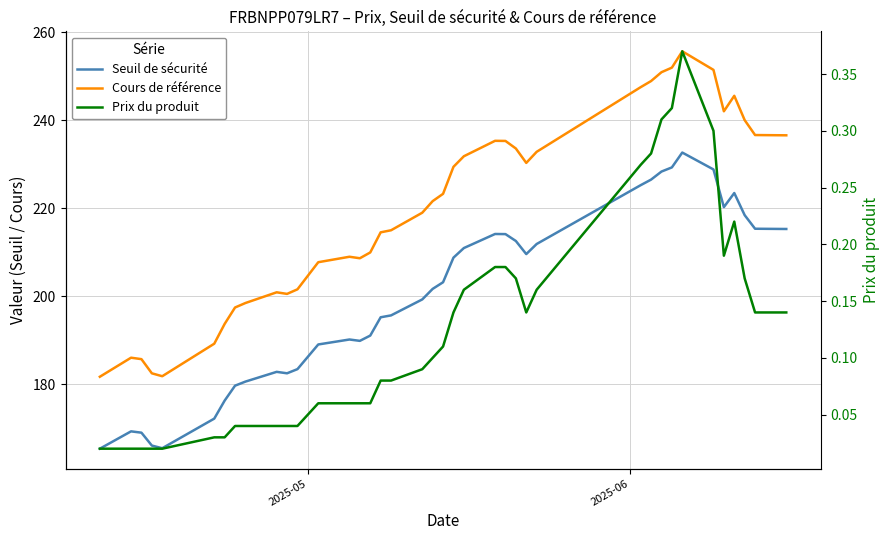

True or false: Seuil de sécurité and Cours de référence cross at least once.

False